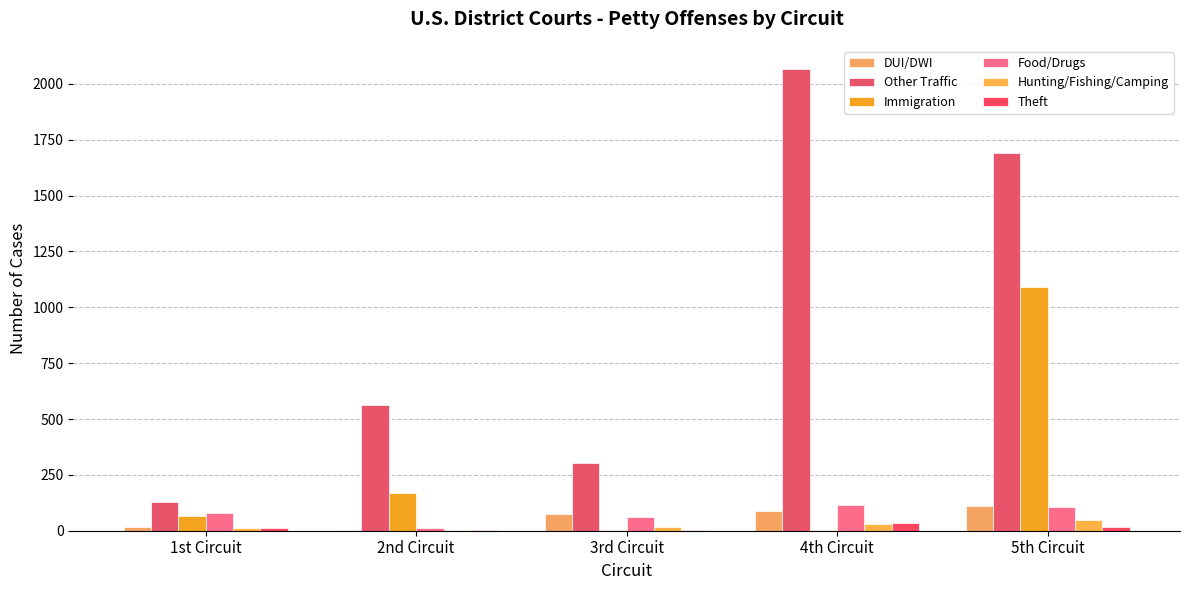

Which series has the largest range (max minus min)?

Other Traffic